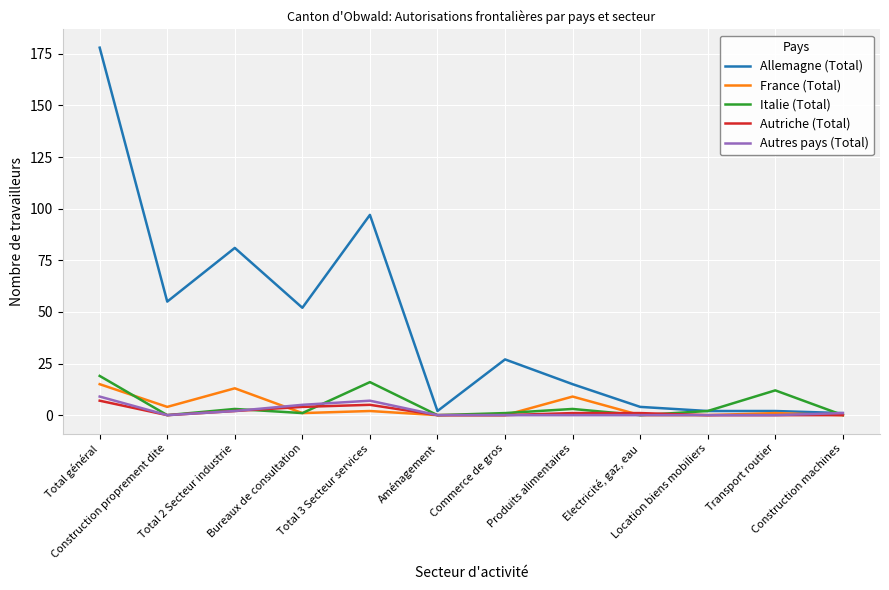

Which series has the widest spread of values?

Allemagne (Total)